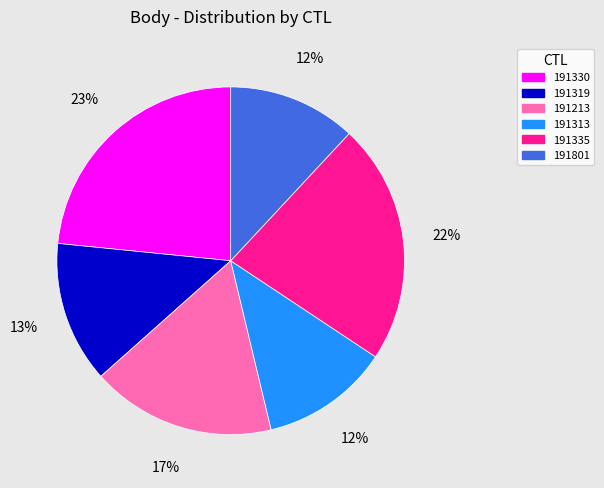

To the nearest percent, what is the difference between the 191213 and 191313 slice percentages?

5%